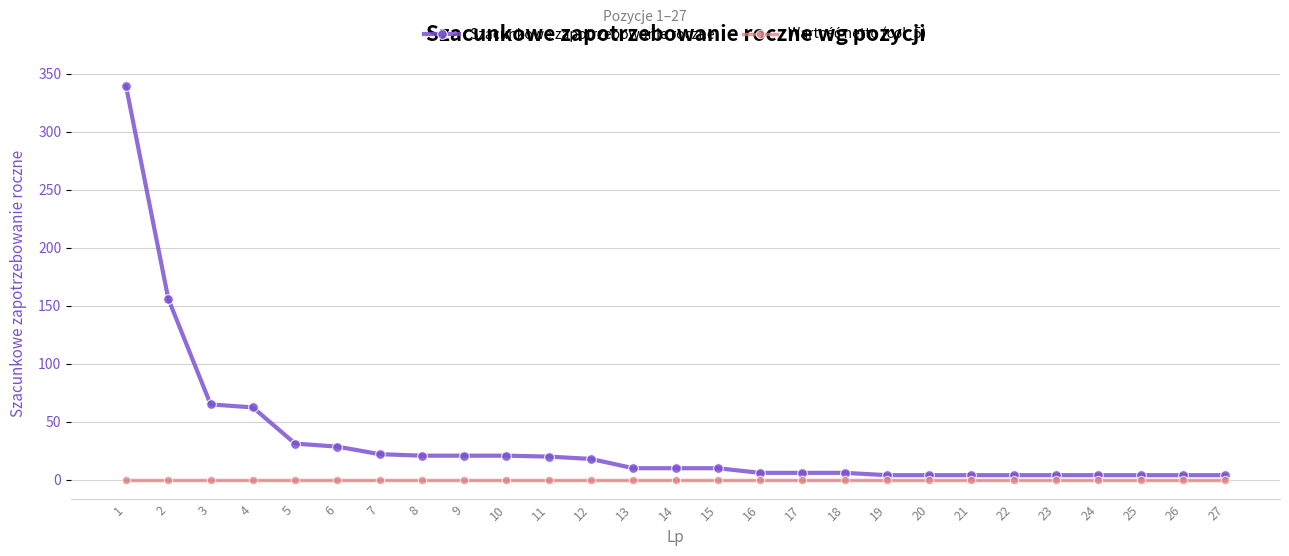

What is the sum of the Szacunkowe zapotrzebowanie roczne values at 15 and 8?

30.8